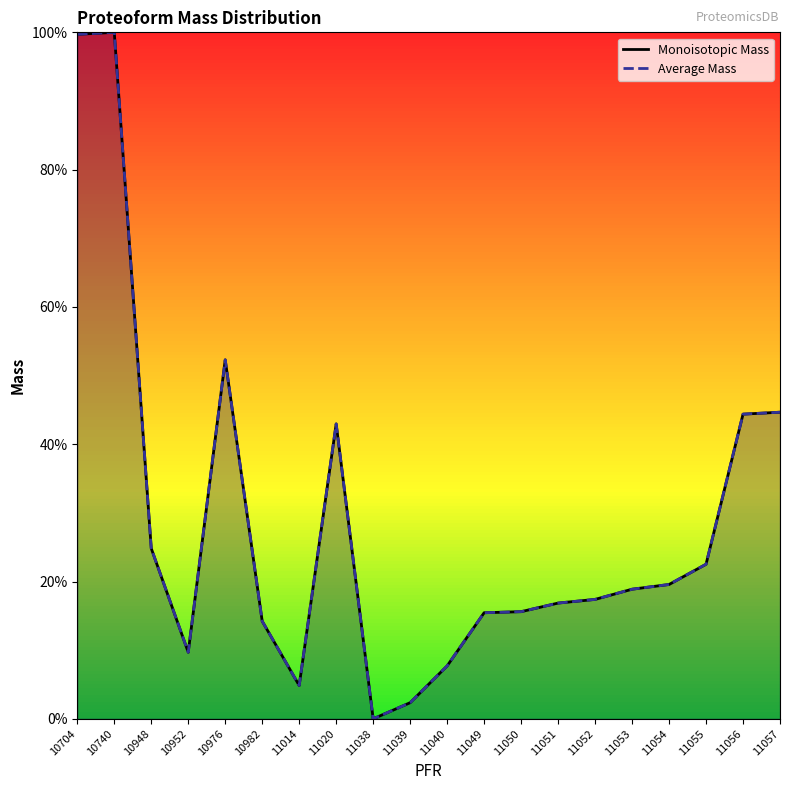

Is the value of Monoisotopic Mass at 11054 greater than the value of Average Mass at 11053?

Yes